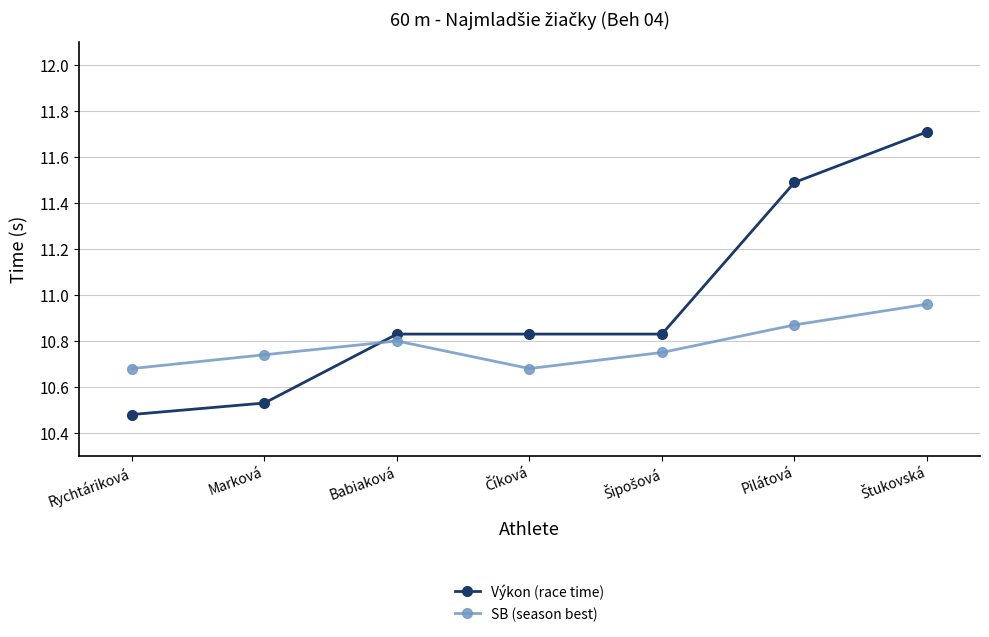

The SB (season best) series shows 5.9 at Marková. True or false?

False